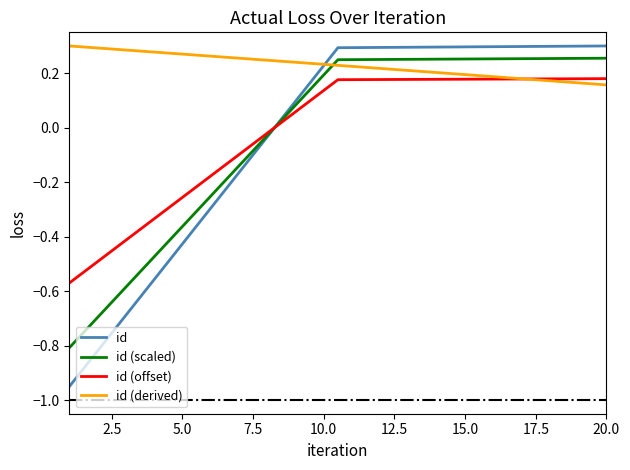

Which series has the largest total across all categories?

id (derived)